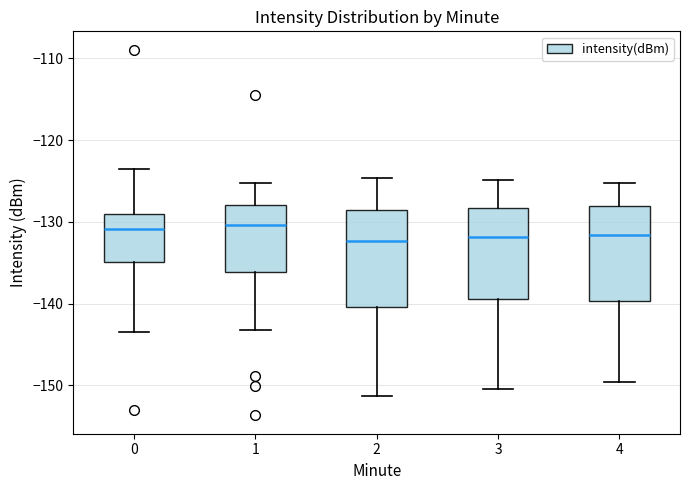

Reading left to right, transcribe this box plot: for each box, give where its median line is, the range the box spans, and where its two whiskers end, as read against the y-axis. The values are not printed on the chart, so give them approximately, as read against the axis.

0: median -131, box -135 to -129, whiskers -143 to -123
1: median -130, box -136 to -128, whiskers -143 to -125
2: median -132, box -140 to -129, whiskers -151 to -125
3: median -132, box -139 to -128, whiskers -150 to -125
4: median -132, box -140 to -128, whiskers -150 to -125